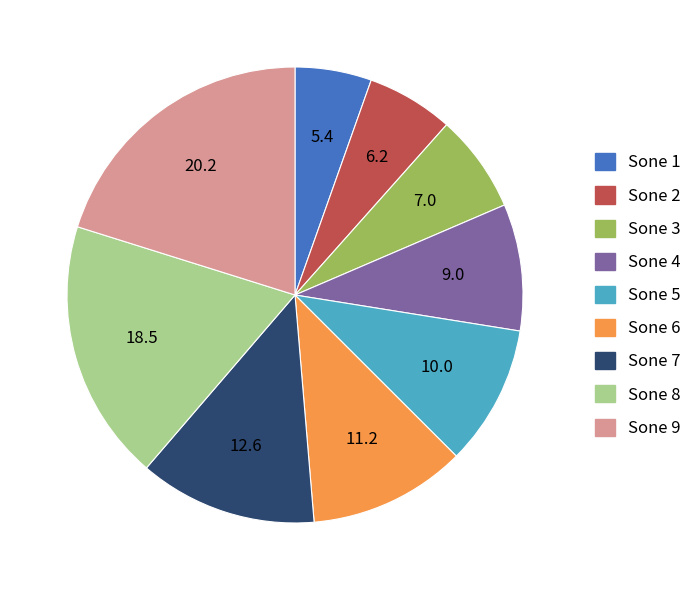

Which category has the smallest portion of the pie?

Sone 1